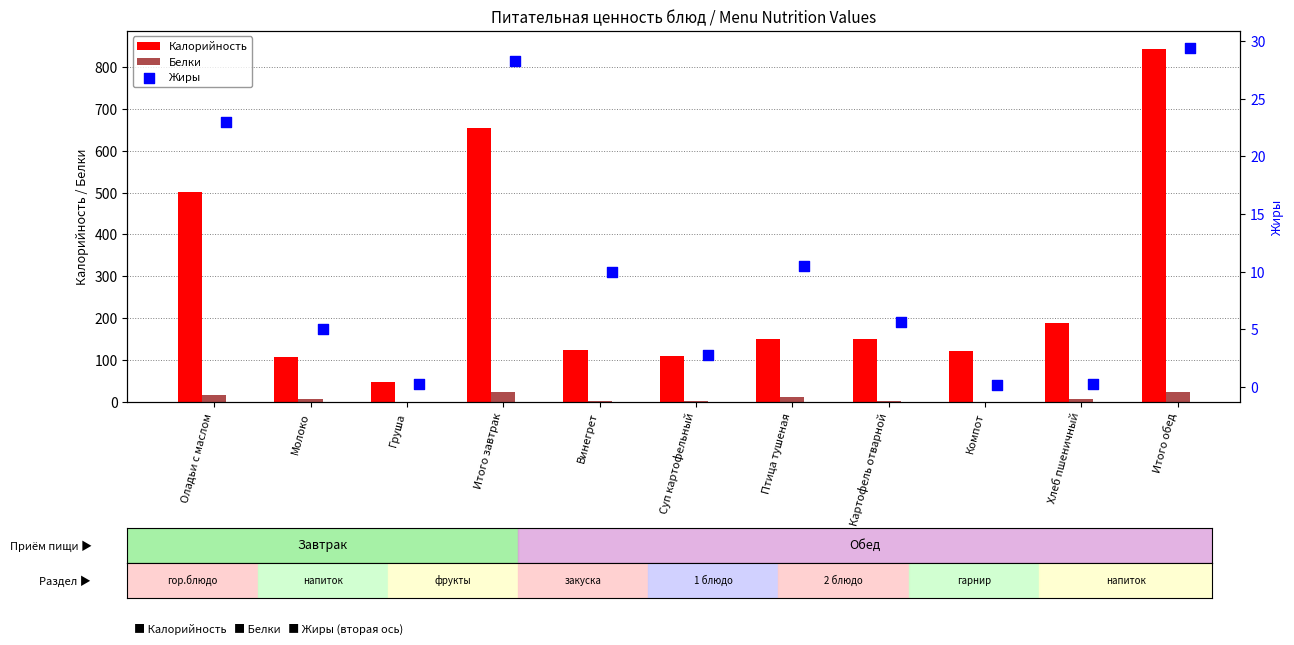

What are all the series names shown in the legend?

Калорийность, Белки, Жиры